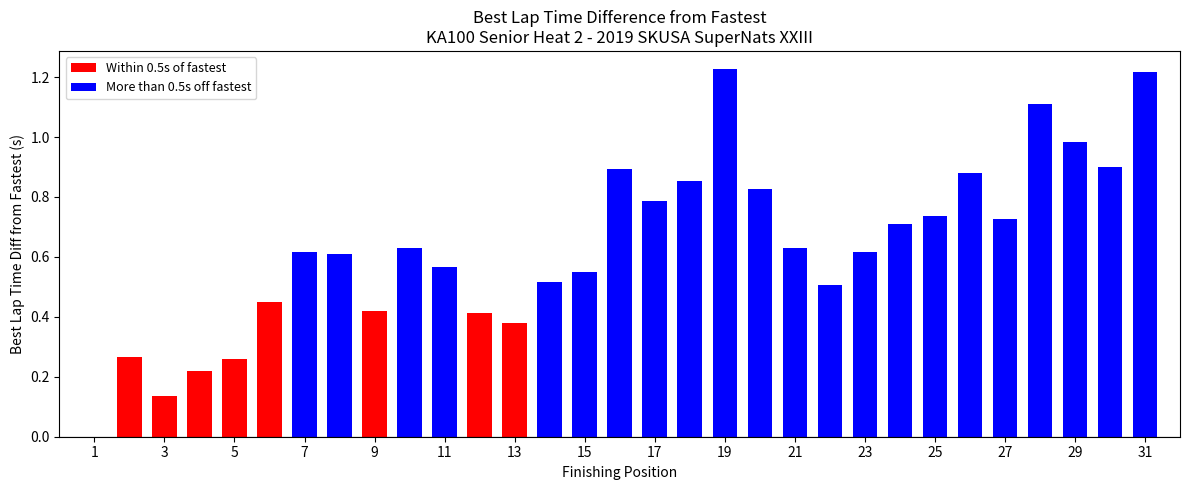

Does the chart contain stacked bars?

No